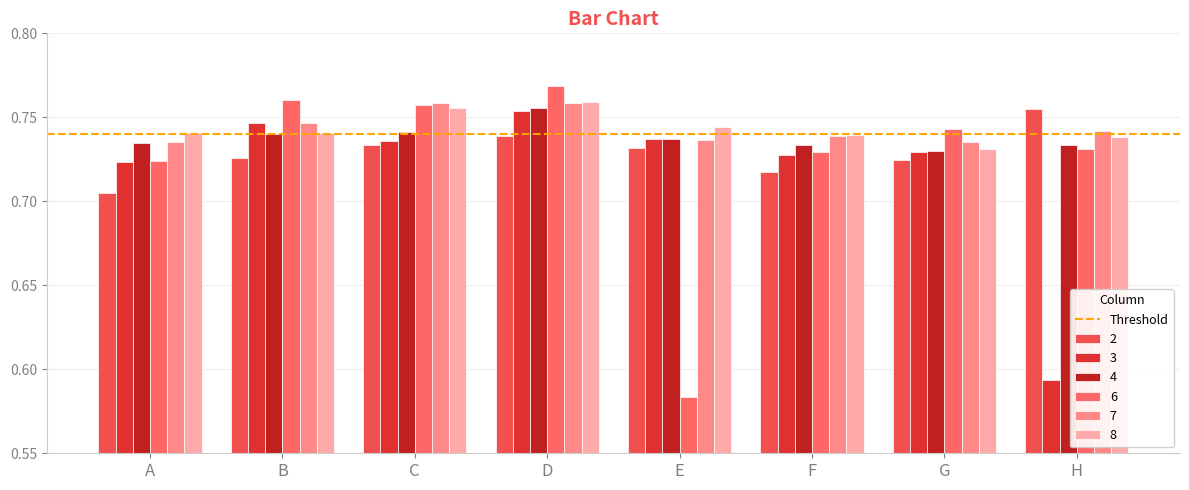

How many bars are there in total?

48